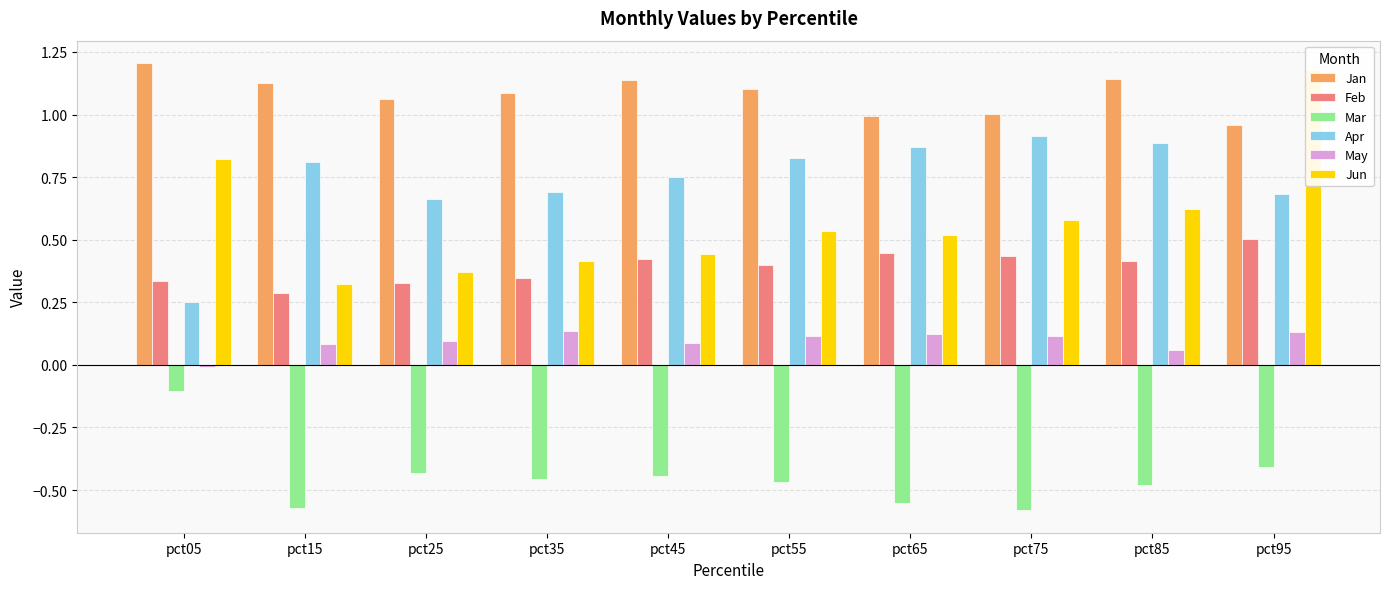

Reading right to left, list all the values displayed in this chart.

Jan: pct95=1.0	pct85=1.1	pct75=1.0	pct65=1.0	pct55=1.1	pct45=1.1	pct35=1.1	pct25=1.1	pct15=1.1	pct05=1.2
Feb: pct95=0.5	pct85=0.4	pct75=0.4	pct65=0.4	pct55=0.4	pct45=0.4	pct35=0.3	pct25=0.3	pct15=0.3	pct05=0.3
Mar: pct95=-0.4	pct85=-0.5	pct75=-0.6	pct65=-0.6	pct55=-0.5	pct45=-0.4	pct35=-0.5	pct25=-0.4	pct15=-0.6	pct05=-0.1
Apr: pct95=0.7	pct85=0.9	pct75=0.9	pct65=0.9	pct55=0.8	pct45=0.8	pct35=0.7	pct25=0.7	pct15=0.8	pct05=0.3
May: pct95=0.1	pct85=0.1	pct75=0.1	pct65=0.1	pct55=0.1	pct45=0.1	pct35=0.1	pct25=0.1	pct15=0.1	pct05=-0.0
Jun: pct95=1.2	pct85=0.6	pct75=0.6	pct65=0.5	pct55=0.5	pct45=0.4	pct35=0.4	pct25=0.4	pct15=0.3	pct05=0.8